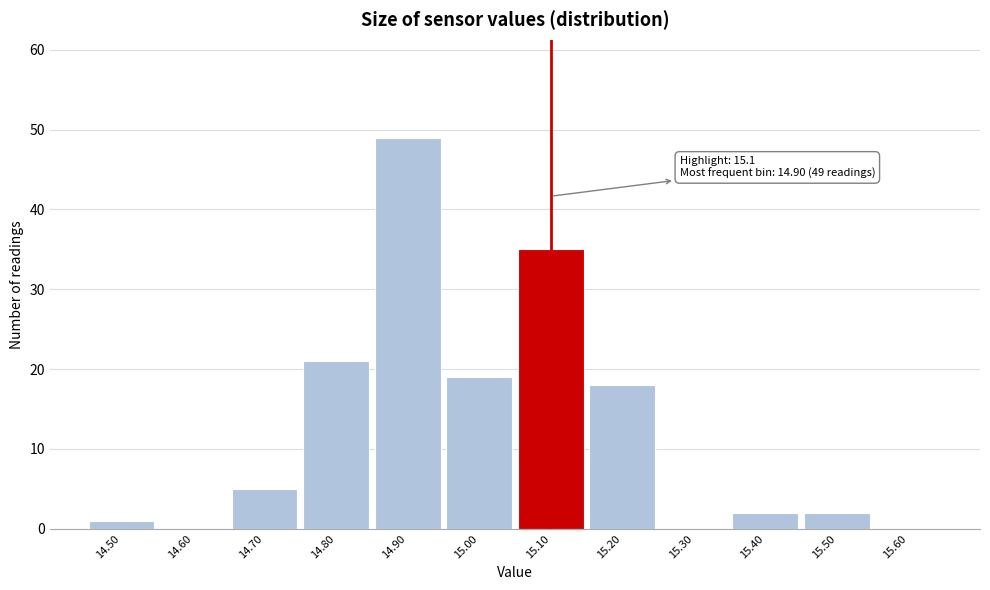

Which range on the x-axis has the tallest bar?

14.85 to 14.95